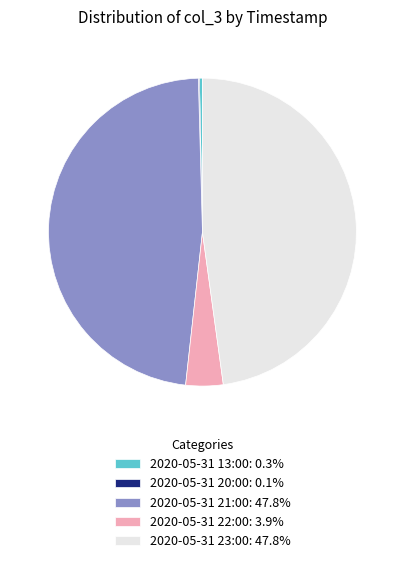

Do 2020-05-31 22:00: 3.9% and 2020-05-31 21:00: 47.8% together represent more than half of the pie?

Yes